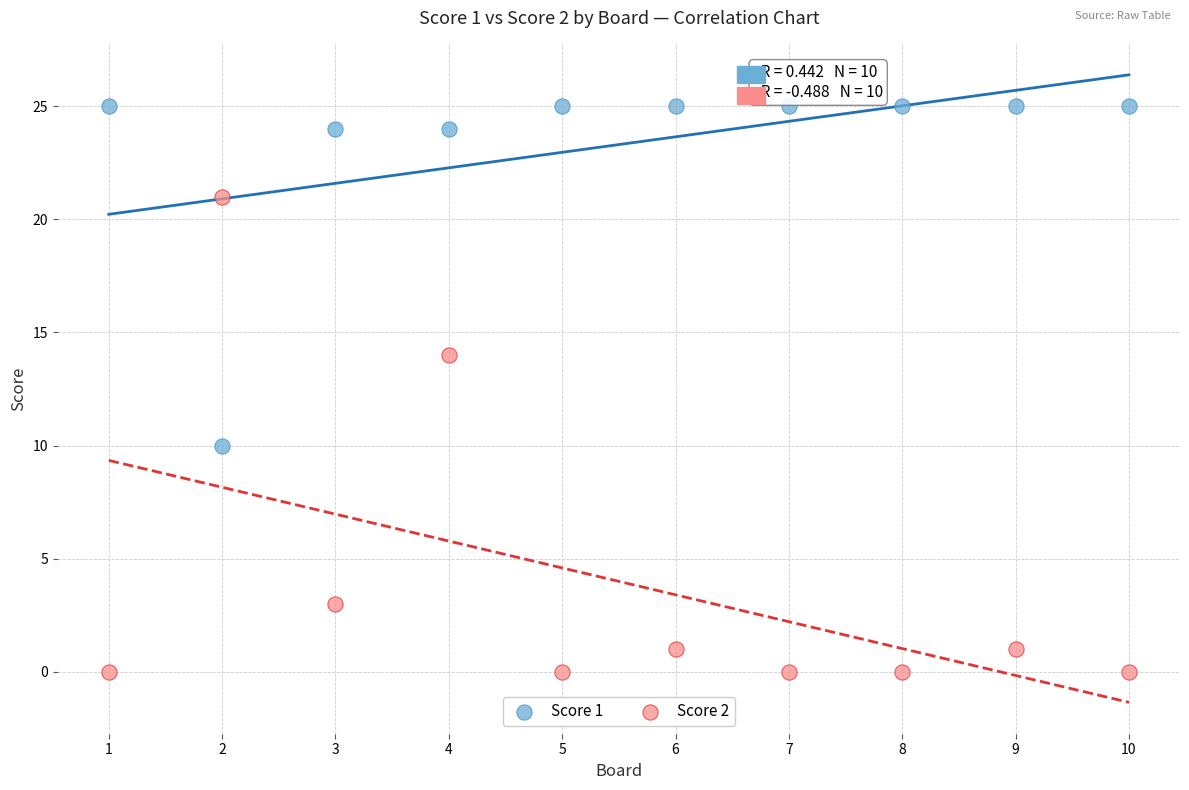

What are all the series names shown in the legend?

Score 1, Score 2